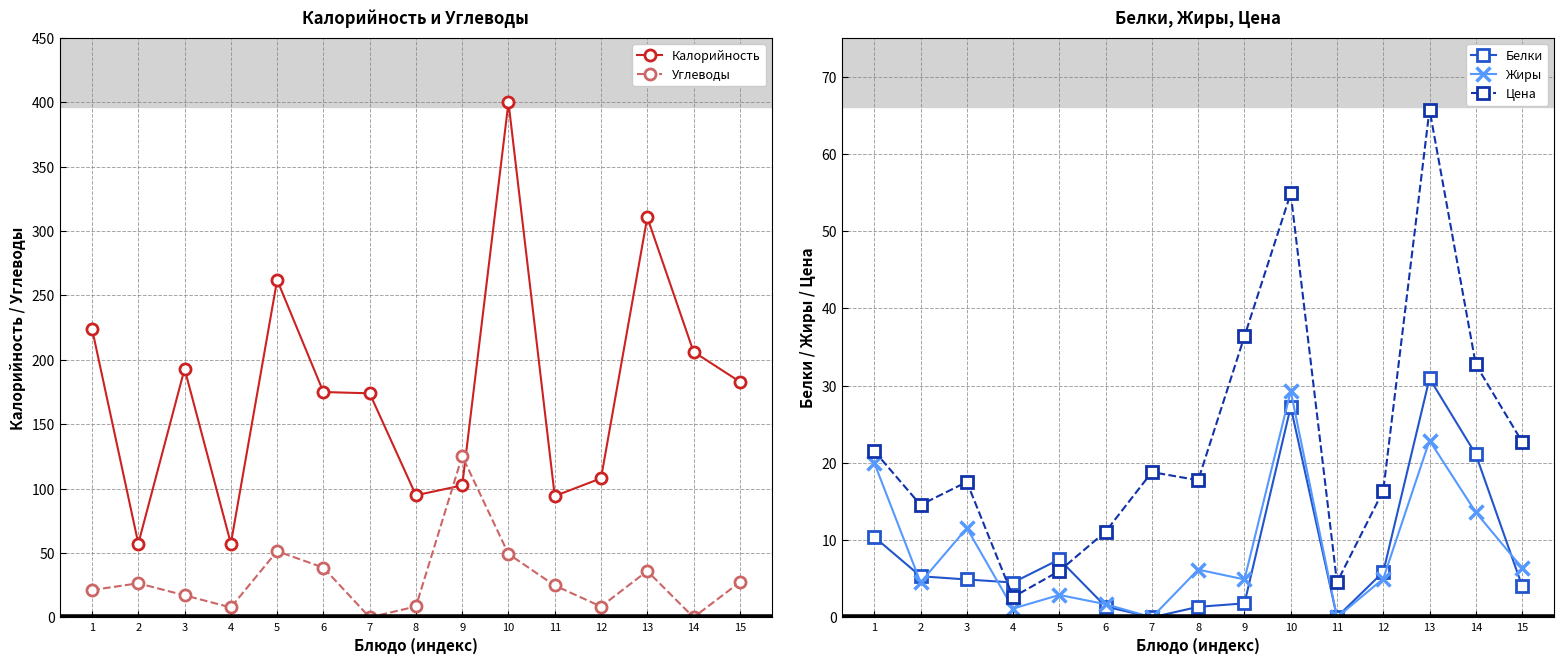

At 11, list the series in order from largest to smallest.

Калорийность, Углеводы, Цена, Белки, Жиры